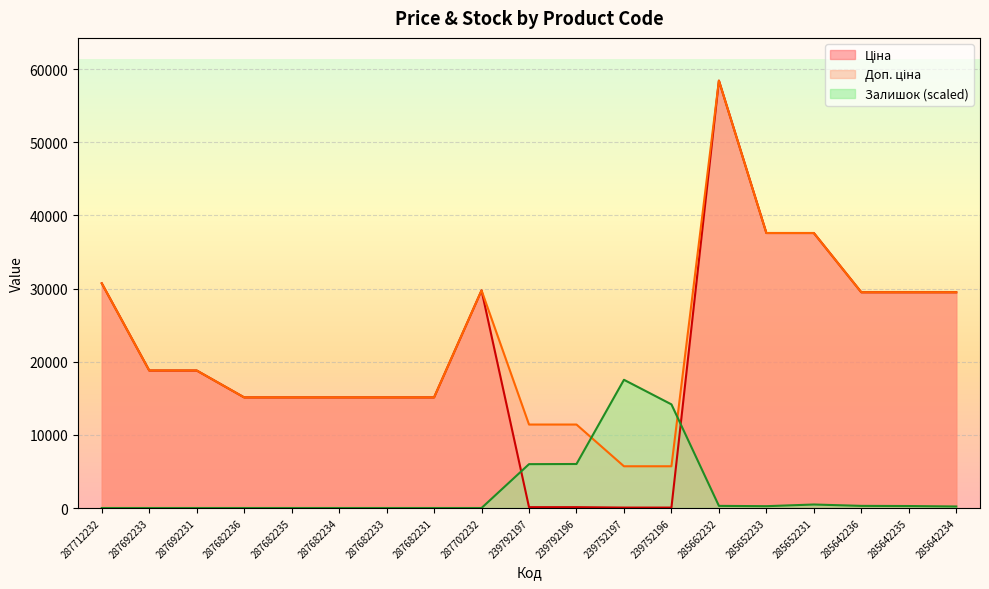

What is the total value across all series at 239792196?

17539.6